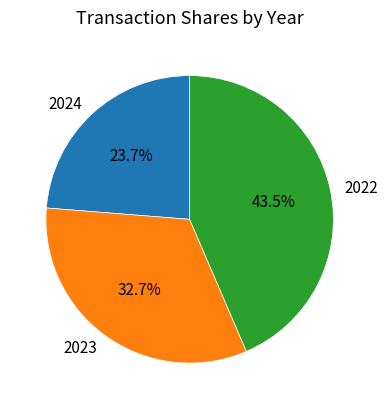

Do 2022 and 2023 together represent more than half of the pie?

Yes